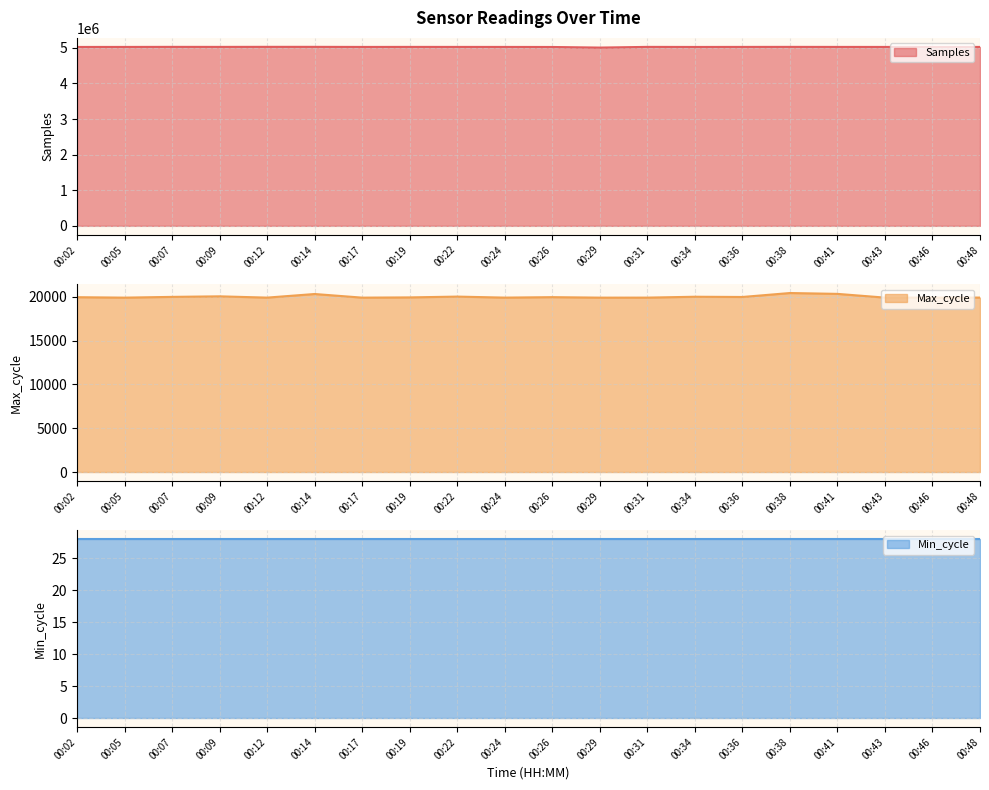

Is the value of Max_cycle at 00:14 greater than the value of Samples at 00:26?

No